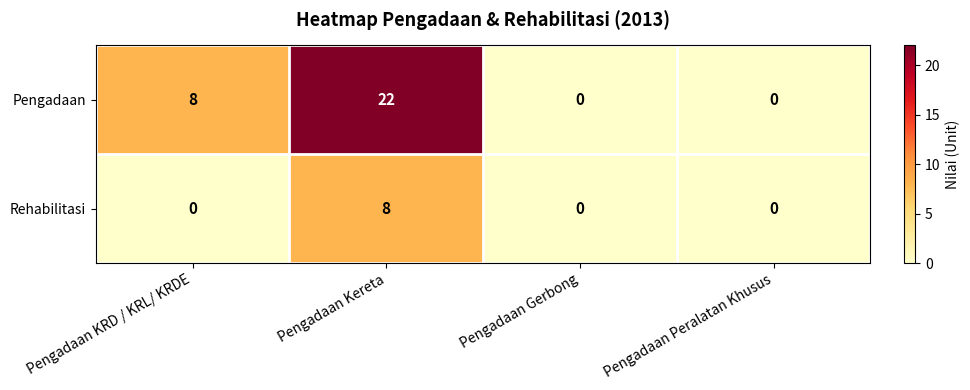

Reading left to right, list all the values displayed in this chart.

Pengadaan: 8	22	0	0
Rehabilitasi: 0	8	0	0